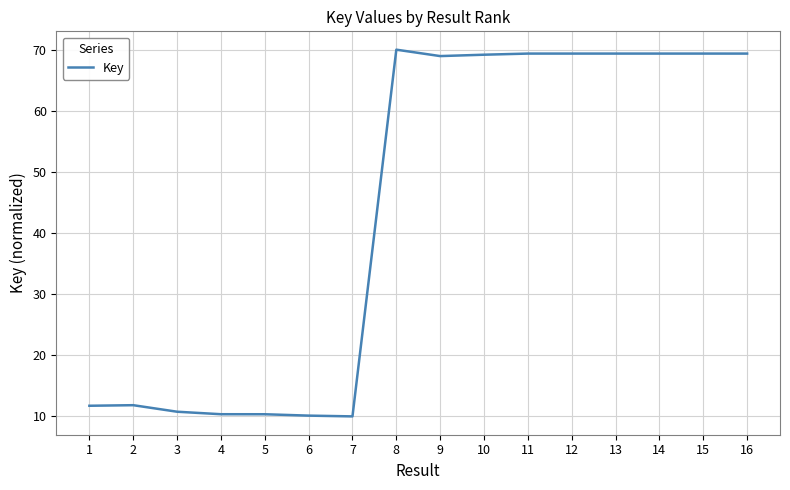

Approximately how many times larger is the value at 10 compared to 16?

1.0